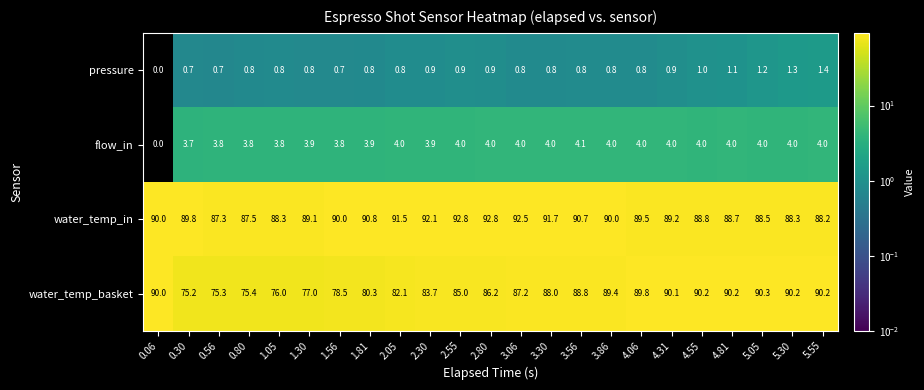

List the series in order of their peak value, highest first.

water_temp_in, water_temp_basket, flow_in, pressure